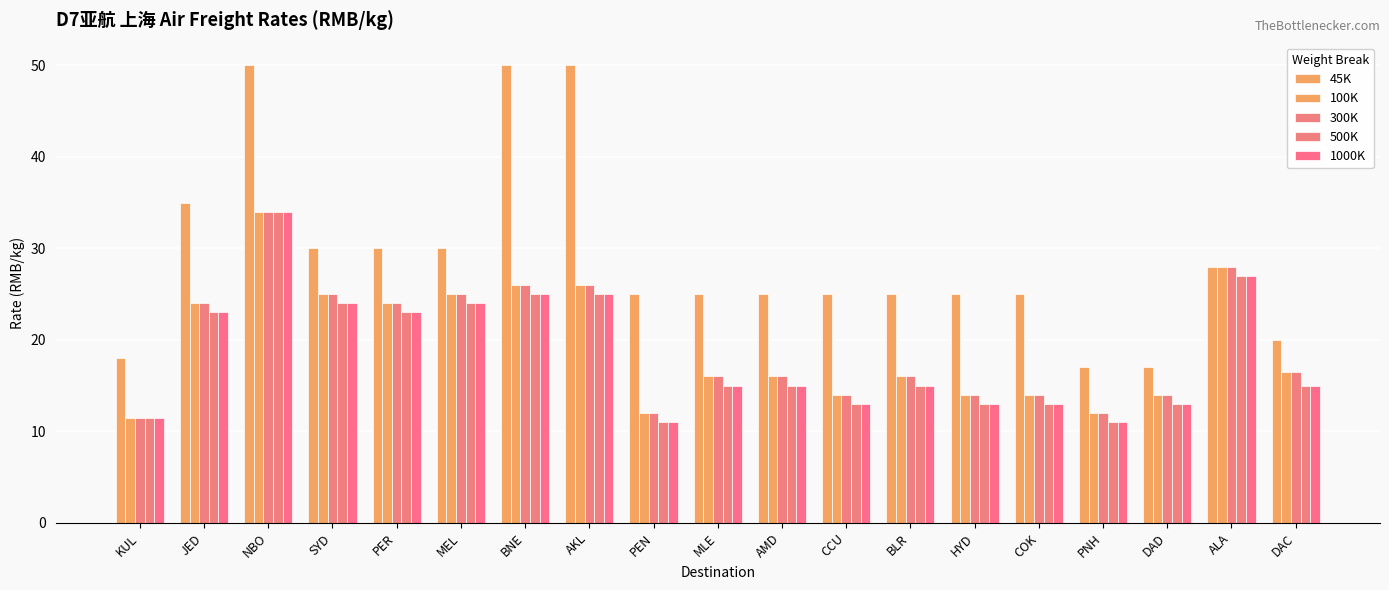

Reading left to right, extract all data points from this chart.

45K: KUL=18.0	JED=35.0	NBO=50.0	SYD=30.0	PER=30.0	MEL=30.0	BNE=50.0	AKL=50.0	PEN=25.0	MLE=25.0	AMD=25.0	CCU=25.0	BLR=25.0	HYD=25.0	COK=25.0	PNH=17.0	DAD=17.0	ALA=28.0	DAC=20.0
100K: KUL=11.5	JED=24.0	NBO=34.0	SYD=25.0	PER=24.0	MEL=25.0	BNE=26.0	AKL=26.0	PEN=12.0	MLE=16.0	AMD=16.0	CCU=14.0	BLR=16.0	HYD=14.0	COK=14.0	PNH=12.0	DAD=14.0	ALA=28.0	DAC=16.5
300K: KUL=11.5	JED=24.0	NBO=34.0	SYD=25.0	PER=24.0	MEL=25.0	BNE=26.0	AKL=26.0	PEN=12.0	MLE=16.0	AMD=16.0	CCU=14.0	BLR=16.0	HYD=14.0	COK=14.0	PNH=12.0	DAD=14.0	ALA=28.0	DAC=16.5
500K: KUL=11.5	JED=23.0	NBO=34.0	SYD=24.0	PER=23.0	MEL=24.0	BNE=25.0	AKL=25.0	PEN=11.0	MLE=15.0	AMD=15.0	CCU=13.0	BLR=15.0	HYD=13.0	COK=13.0	PNH=11.0	DAD=13.0	ALA=27.0	DAC=15.0
1000K: KUL=11.5	JED=23.0	NBO=34.0	SYD=24.0	PER=23.0	MEL=24.0	BNE=25.0	AKL=25.0	PEN=11.0	MLE=15.0	AMD=15.0	CCU=13.0	BLR=15.0	HYD=13.0	COK=13.0	PNH=11.0	DAD=13.0	ALA=27.0	DAC=15.0